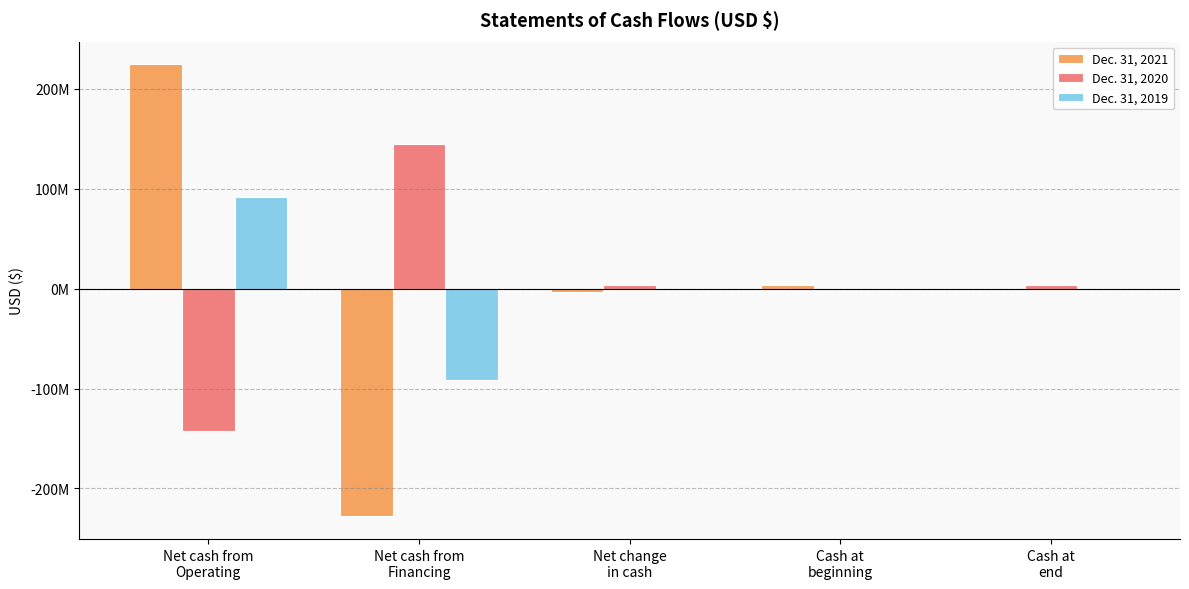

What value does the Dec. 31, 2021 series have at Net cash from
Financing, to the nearest 50?

-228002500